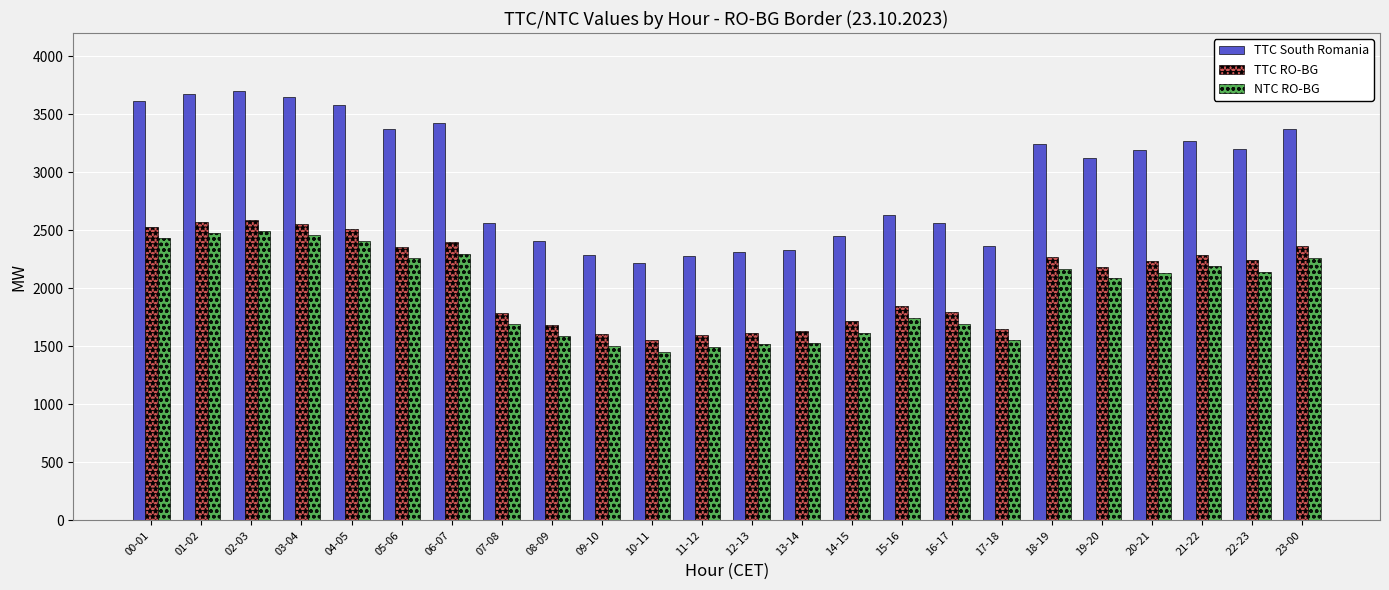

Does the chart contain stacked bars?

No